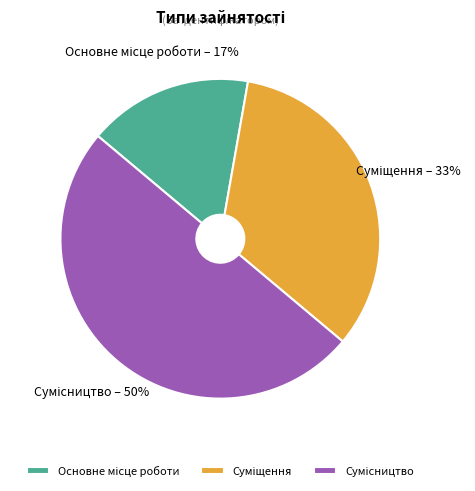

To the nearest percent, what is the average slice percentage?

33%